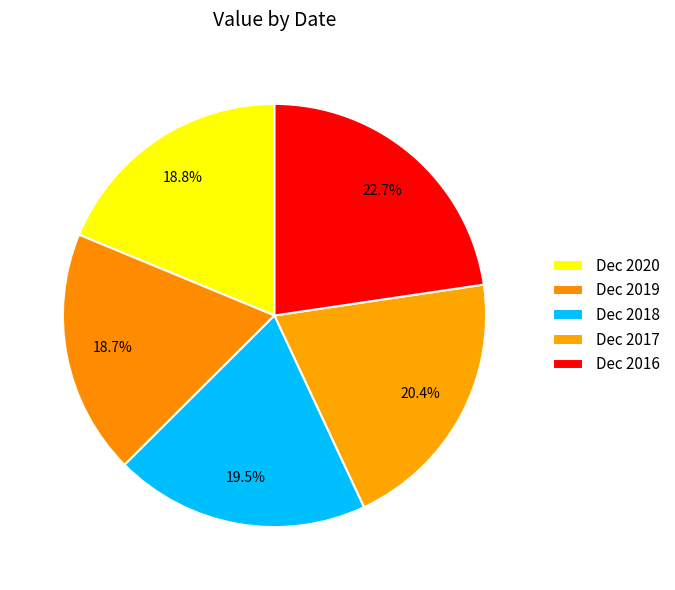

How many slices are in this pie chart?

5